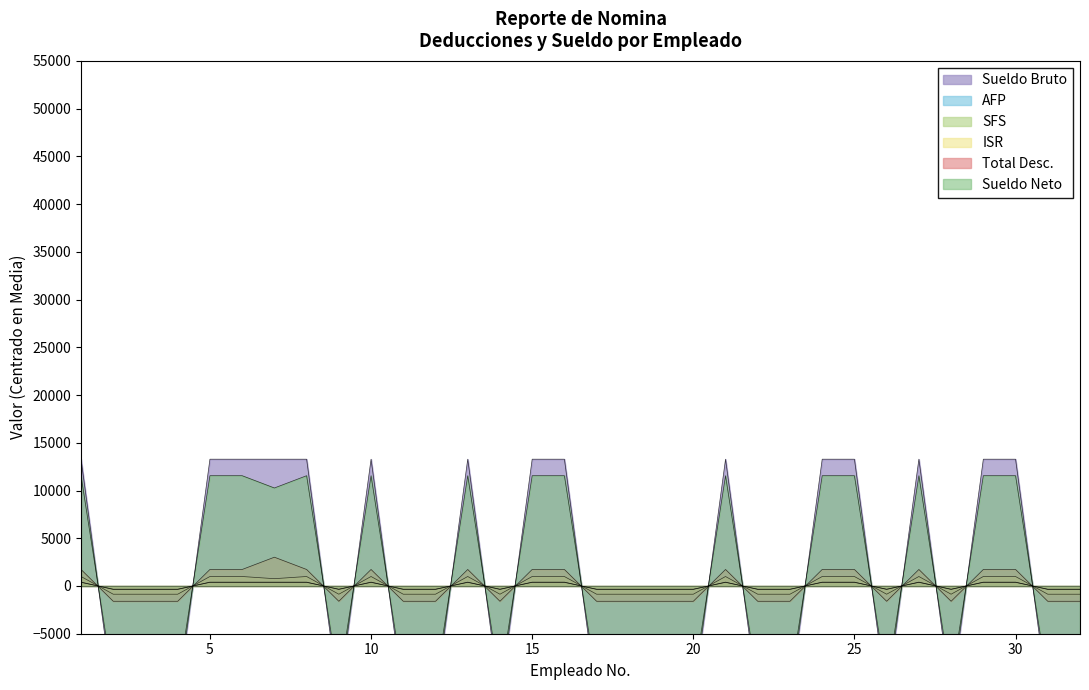

How many interior local peaks does the Total Desc. series have?

5